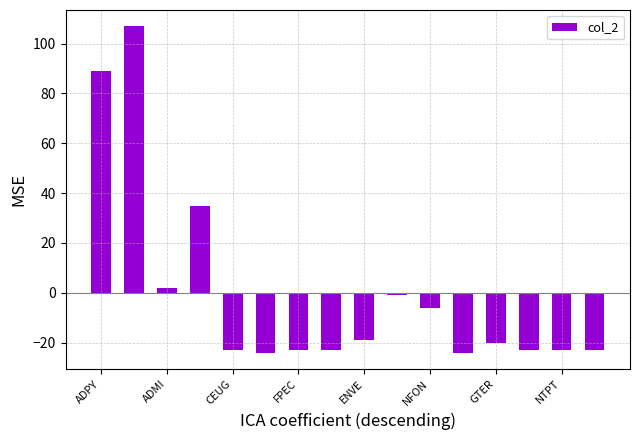

What is the smallest value displayed?

-24.1